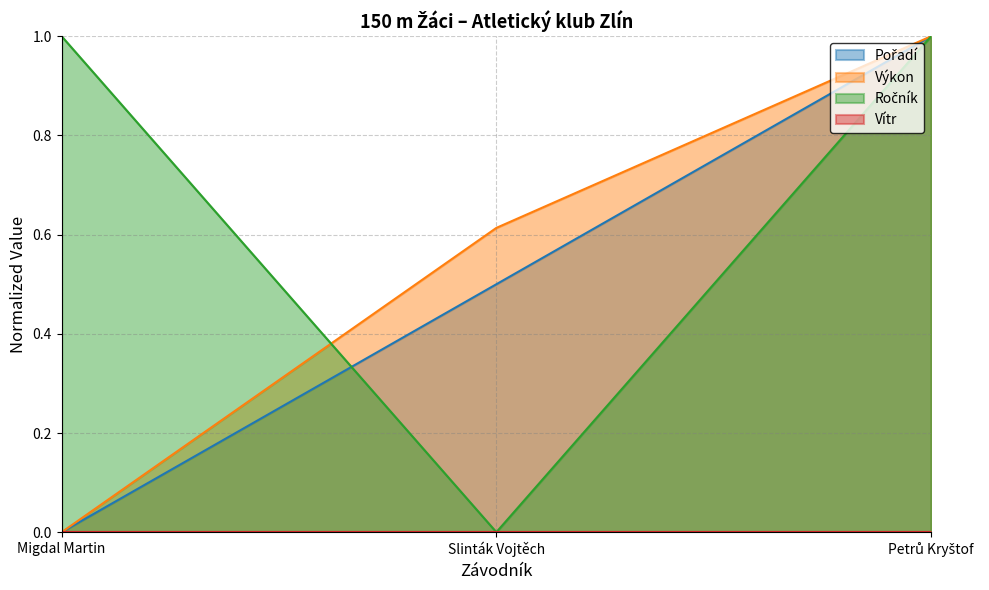

Reading left to right, transcribe all the data shown in this chart.

Pořadí: Migdal Martin=0.0	Slinták Vojtěch=0.5	Petrů Kryštof=1.0
Výkon: Migdal Martin=0.0	Slinták Vojtěch=0.6	Petrů Kryštof=1.0
Ročník: Migdal Martin=1.0	Slinták Vojtěch=0.0	Petrů Kryštof=1.0